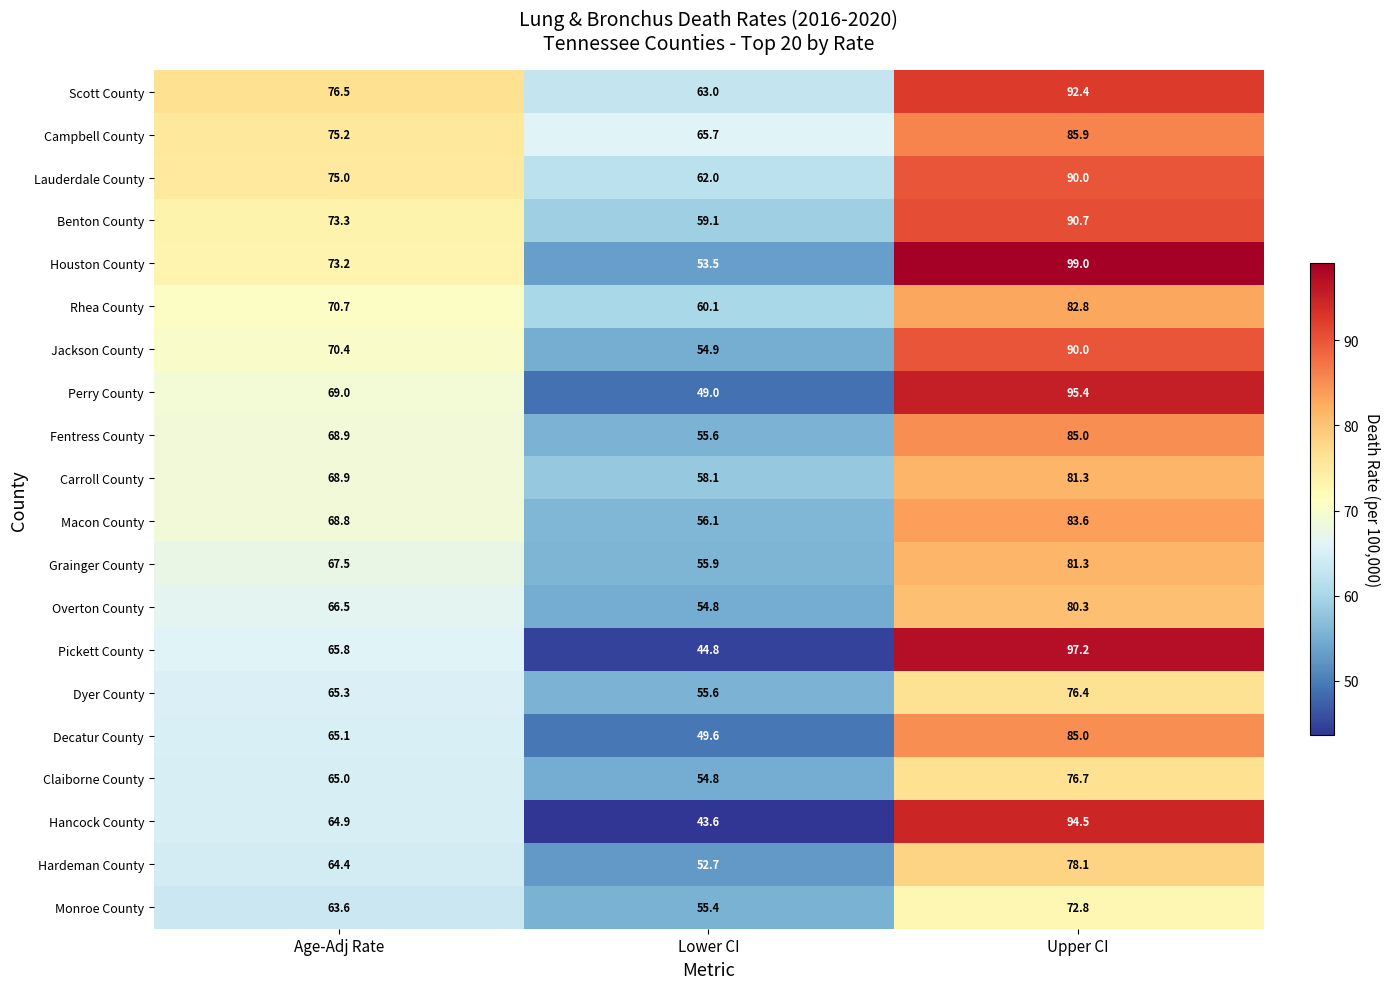

How many data points does each series have?

3